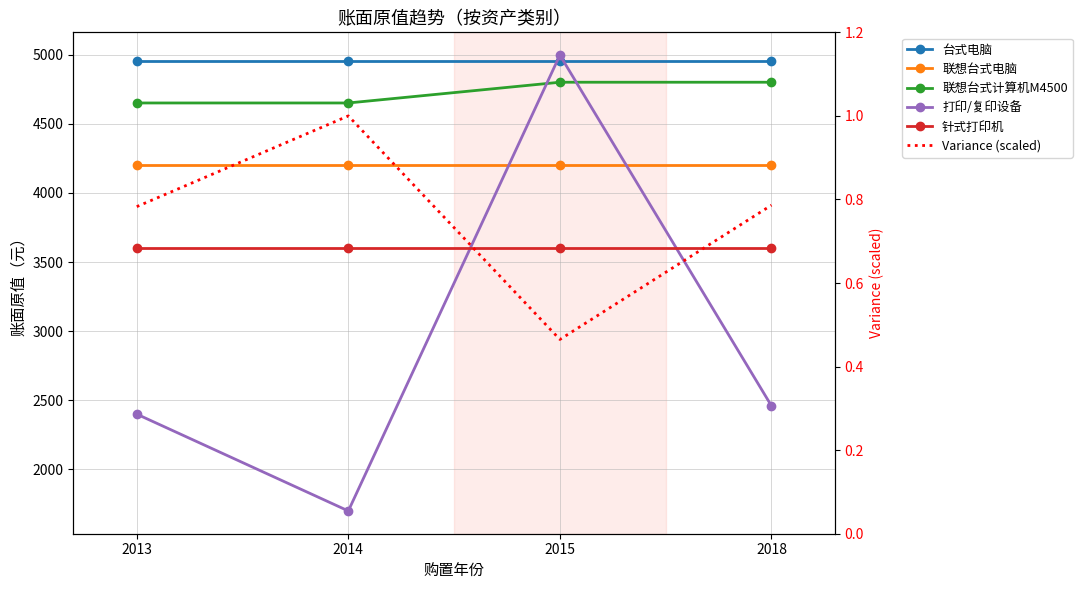

At which category is the sum across all series the highest?

2015